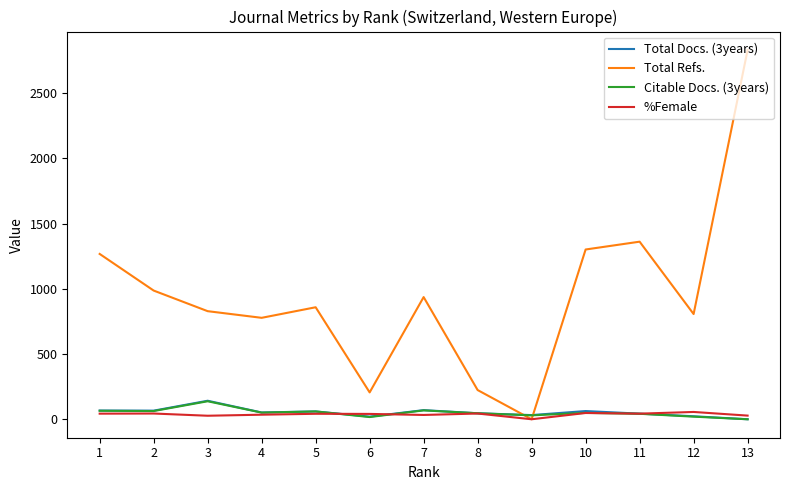

Which series changed the most between 6 and 7?

Total Refs.